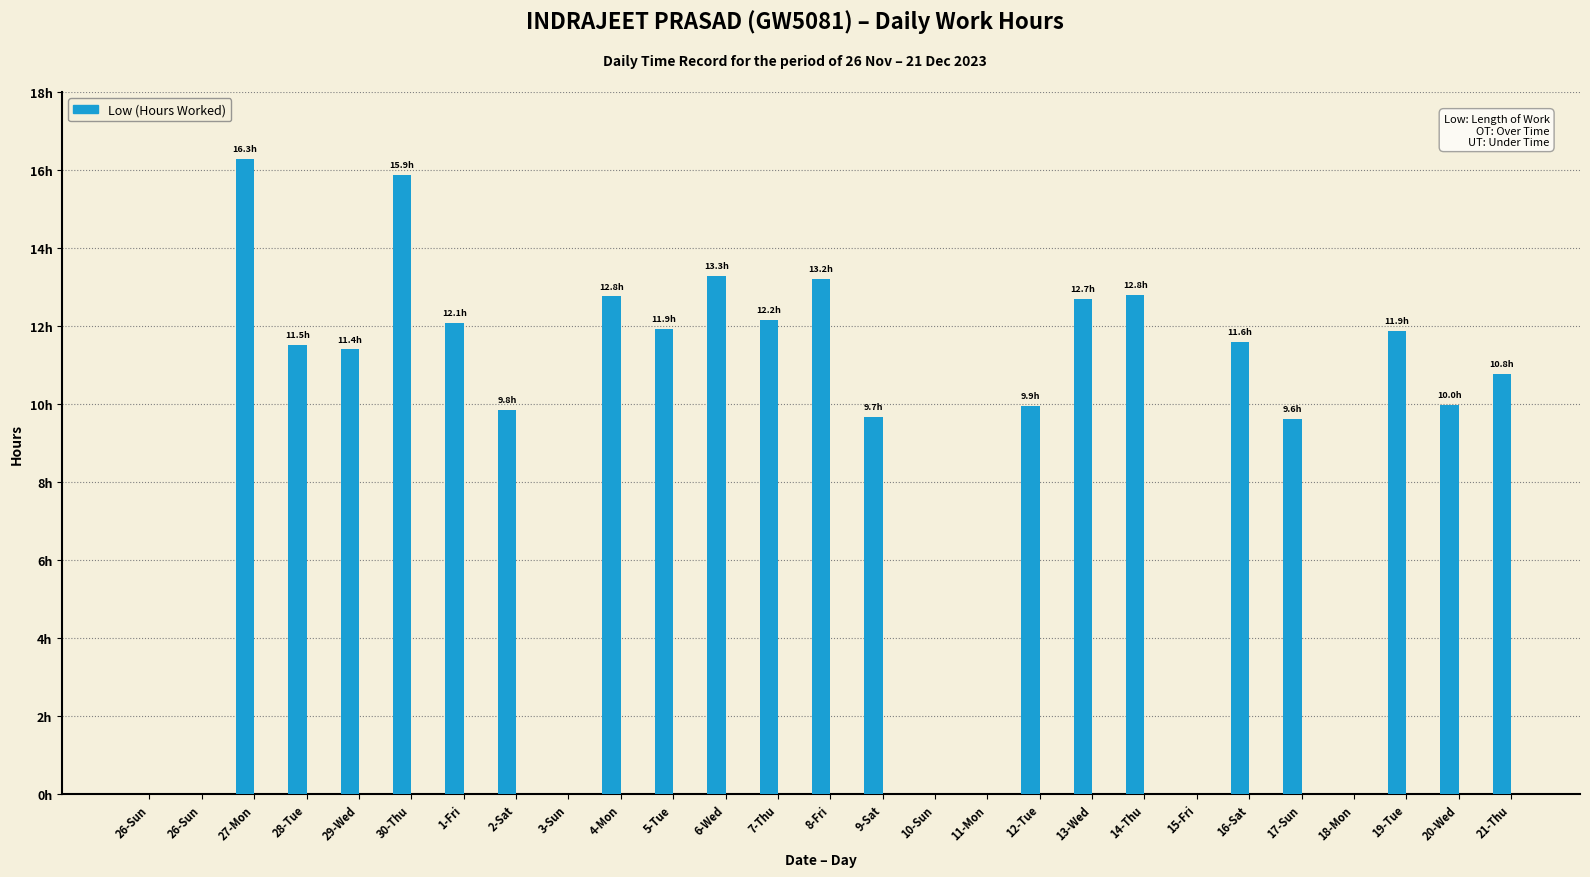

List the labels in order of value, largest first.

27-Mon, 30-Thu, 6-Wed, 8-Fri, 14-Thu, 4-Mon, 13-Wed, 7-Thu, 1-Fri, 5-Tue, 19-Tue, 16-Sat, 28-Tue, 29-Wed, 21-Thu, 20-Wed, 12-Tue, 2-Sat, 9-Sat, 17-Sun, 26-Sun, 26-Sun, 3-Sun, 10-Sun, 11-Mon, 15-Fri, 18-Mon